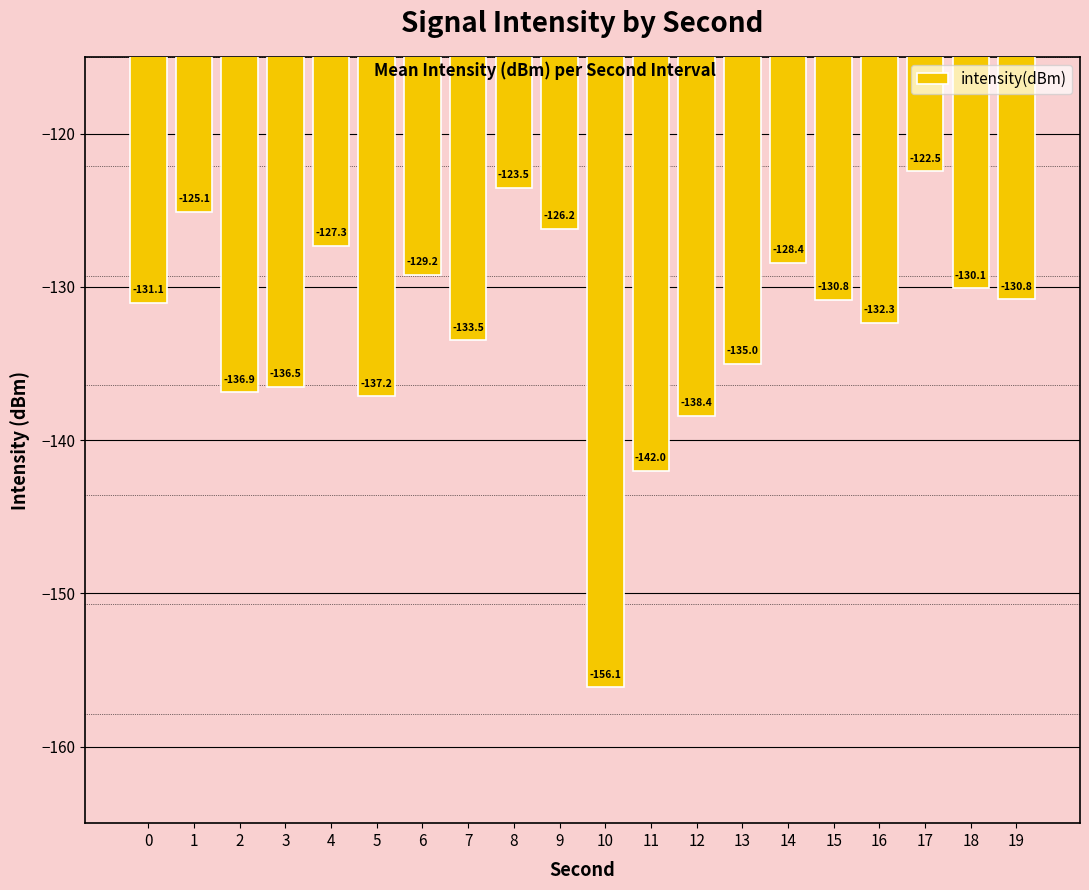

What is the difference between the second highest and minimum values?

32.6